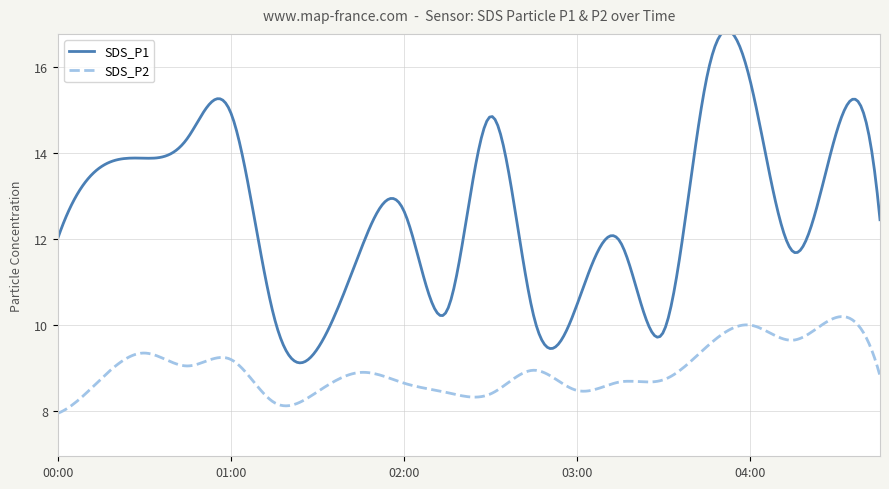

Rank the series by their average value, from highest to lowest.

SDS_P1, SDS_P2